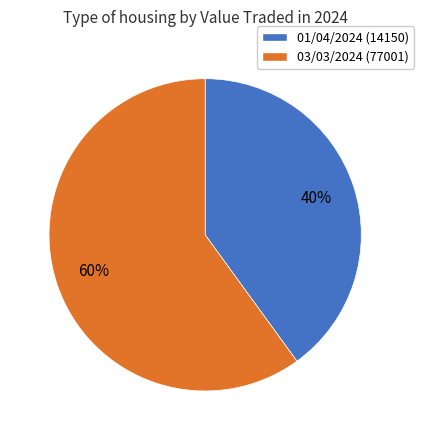

To the nearest percent, what portion does 01/04/2024 (14150) represent?

40%